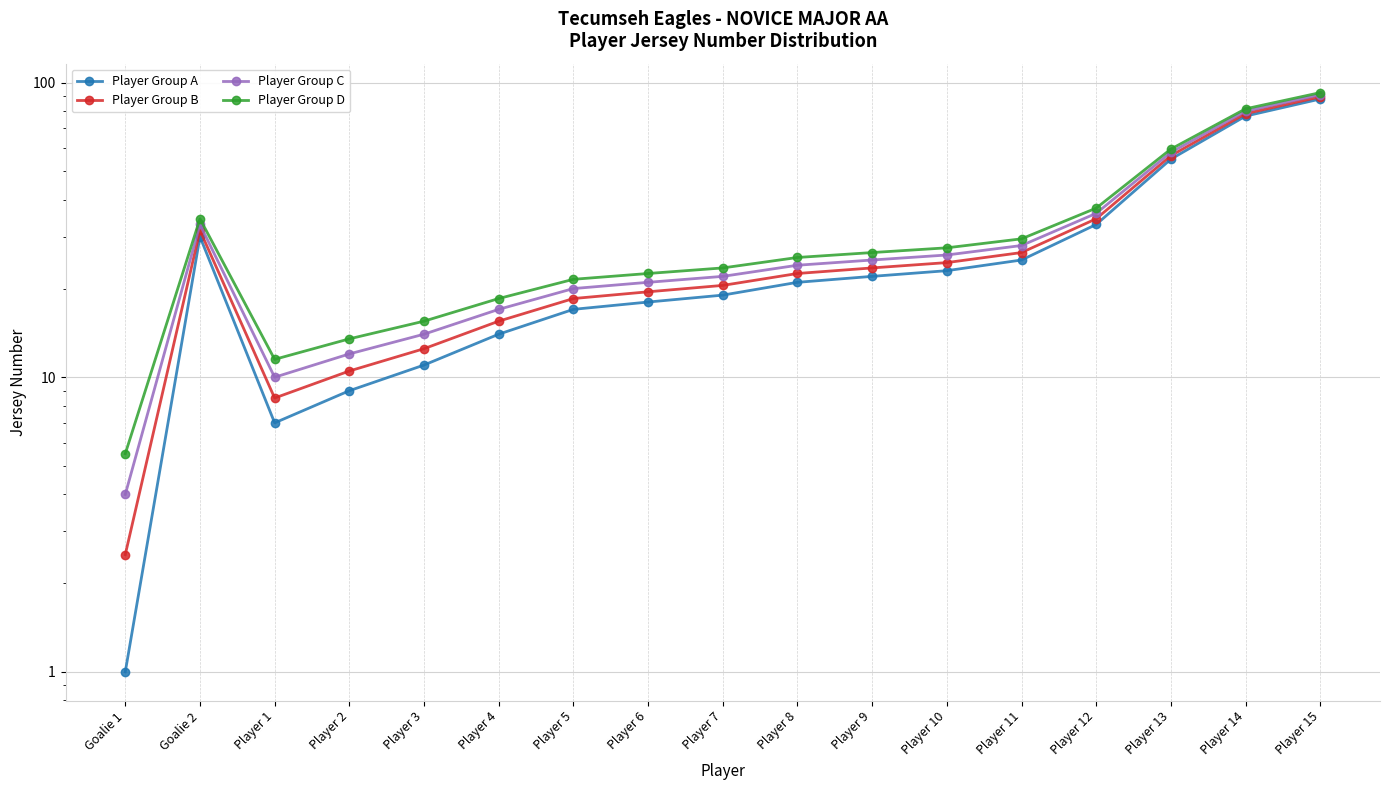

Rank the series at Player 2 from highest to lowest value.

Player Group D, Player Group C, Player Group B, Player Group A